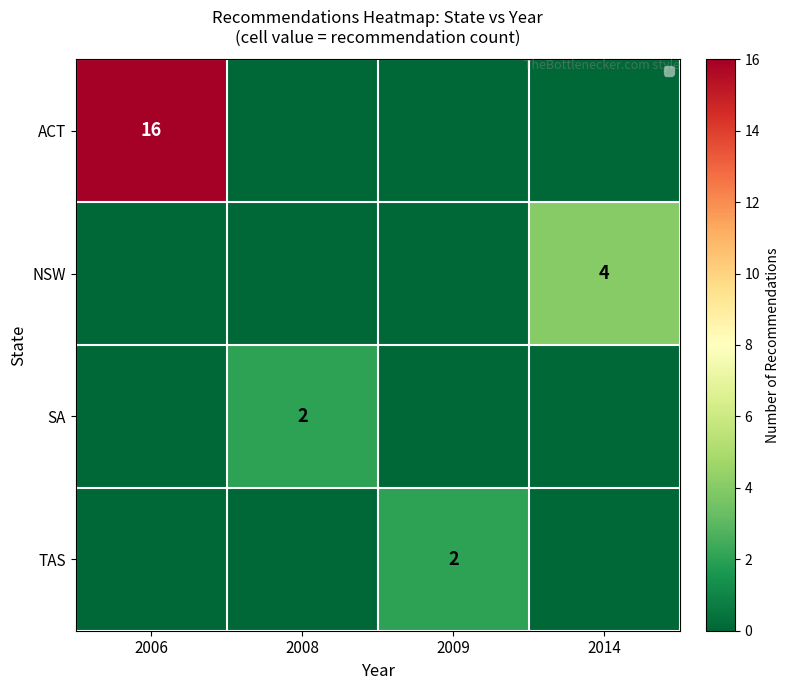

The ACT series shows 16 at 2006. True or false?

True